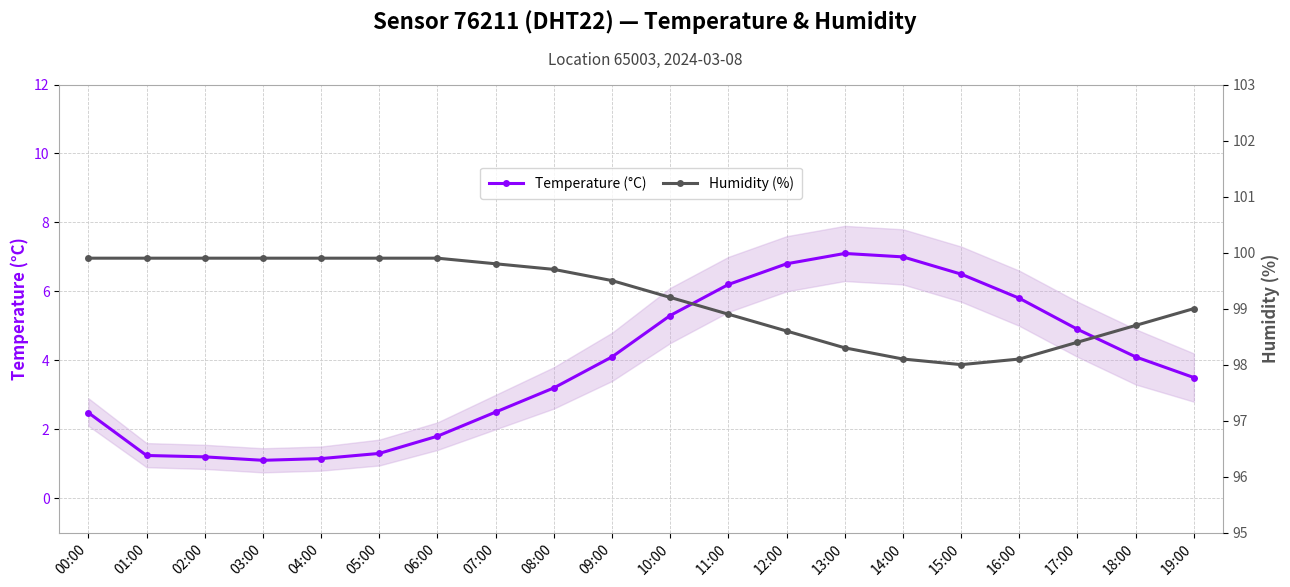

Rank the series by their maximum value, from lowest to highest.

Temperature (°C), Humidity (%)